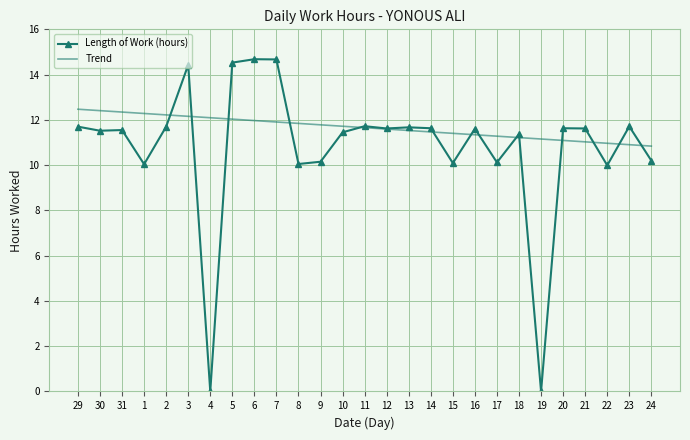

What is the approximate value of Length of Work (hours) at 9?

10.2